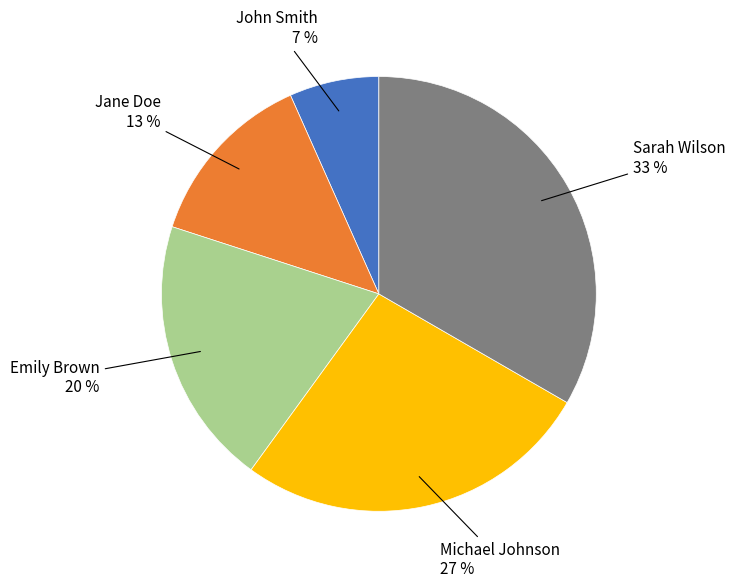

Count the number of slices in the pie.

5